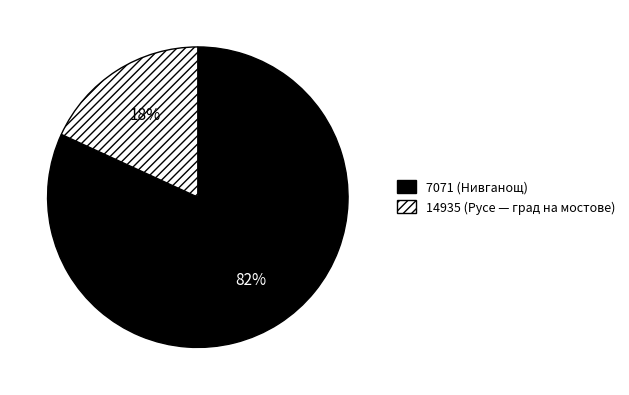

Is 7071 the majority of the pie?

Yes